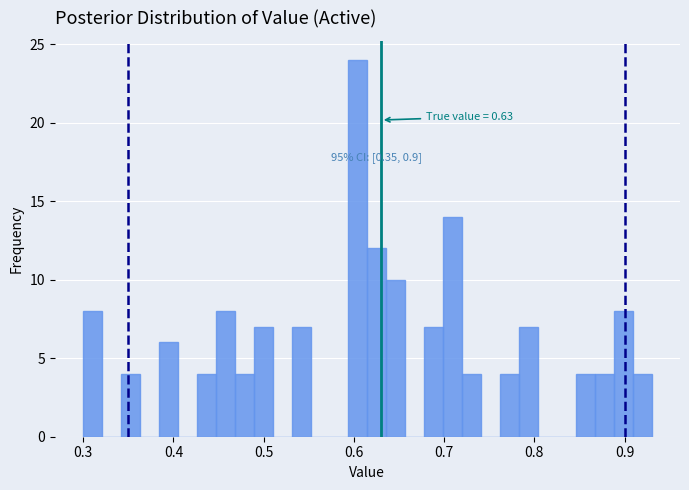

Around what value on the x-axis is the tallest bar? Give the approximate position of its centre, as read against the axis.

0.60